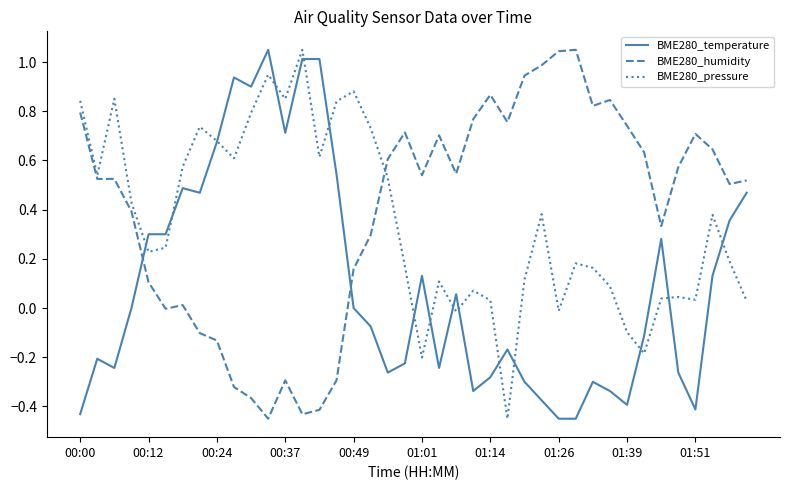

Rank the series by their average value, from highest to lowest.

BME280_humidity, BME280_pressure, BME280_temperature